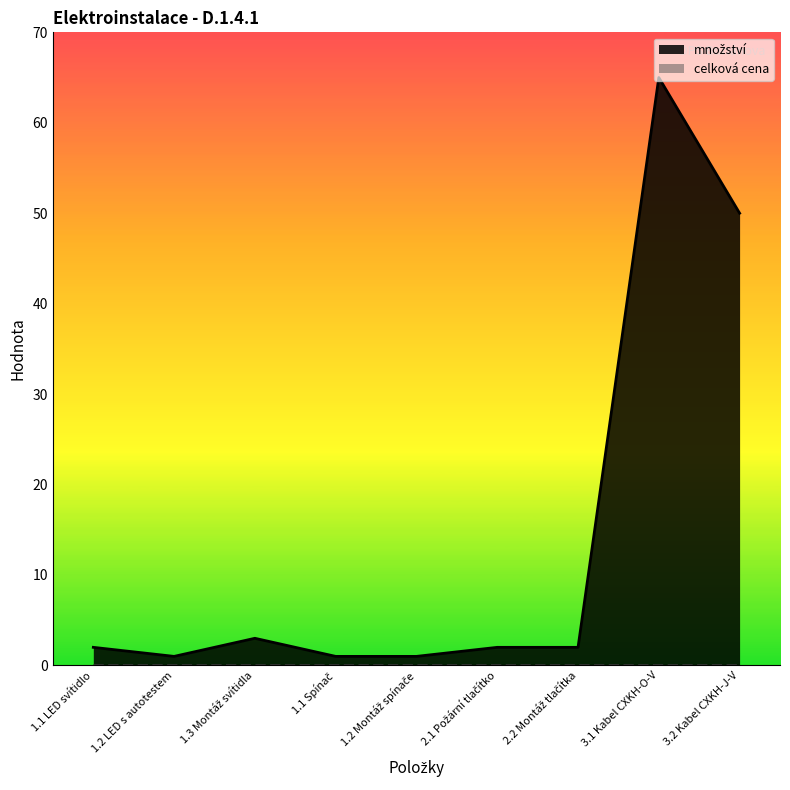

Count the number of categories in the chart.

9